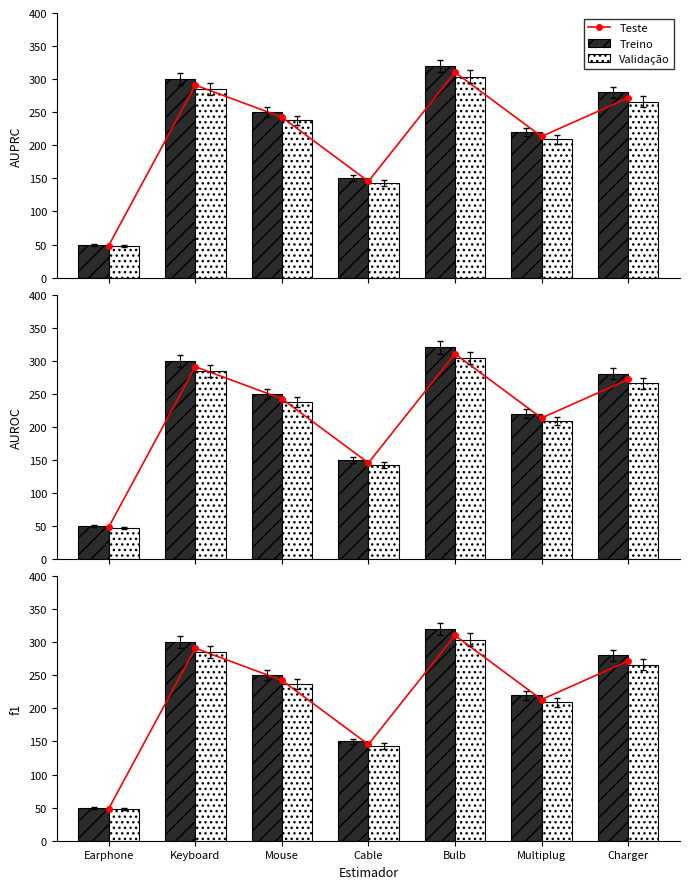

The Teste series shows 519.3 at Bulb. True or false?

False